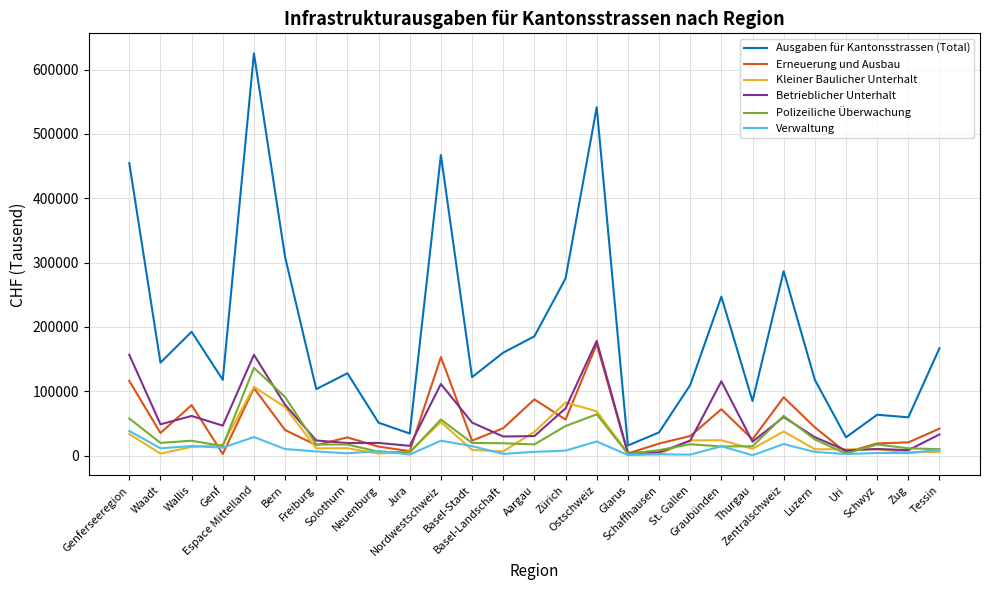

What is the highest value of the Erneuerung und Ausbau series?

173059